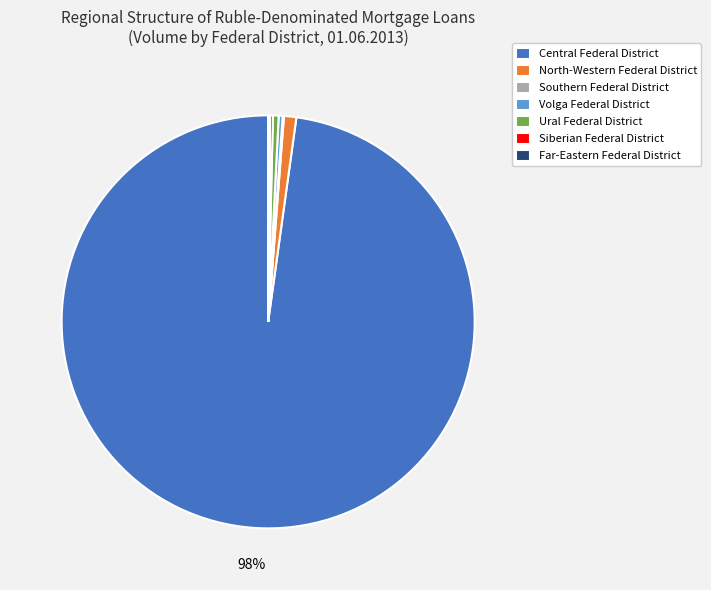

What is the majority slice?

Central Federal District